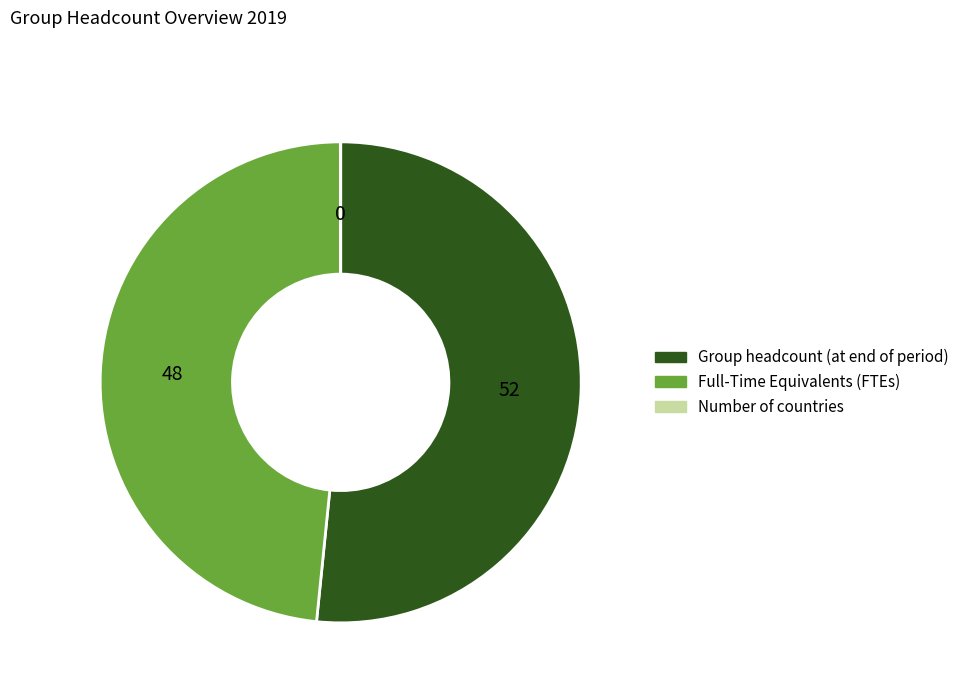

The Full-Time Equivalents (FTEs) slice represents 48% of the pie. True or false?

True